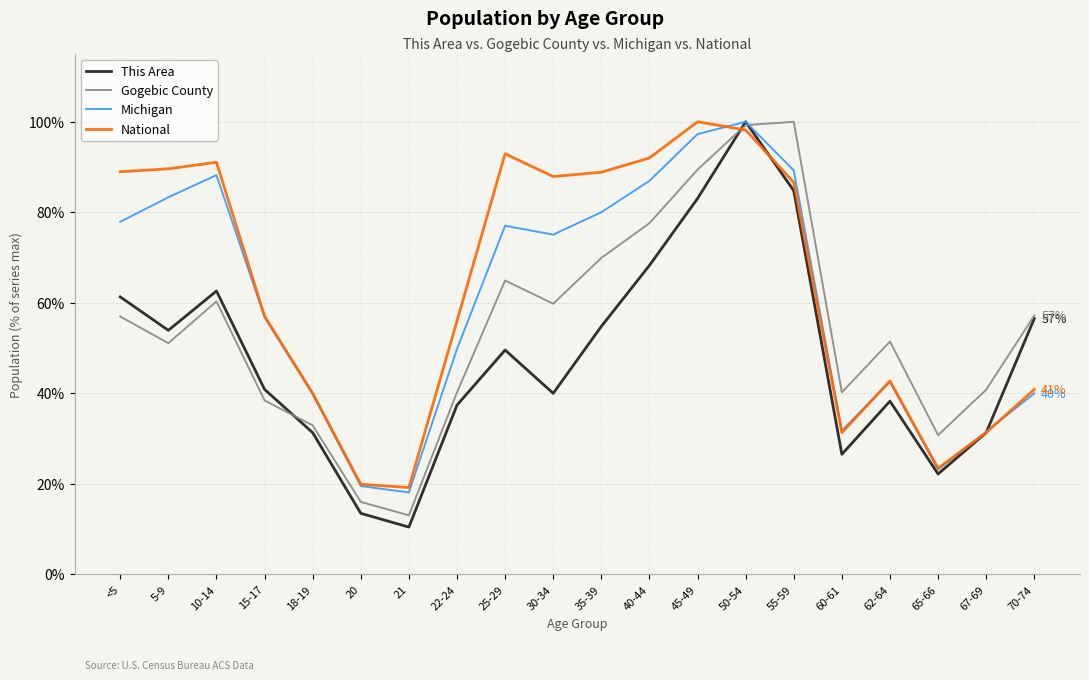

Rank the series at 30-34 from lowest to highest value.

This Area, Gogebic County, Michigan, National